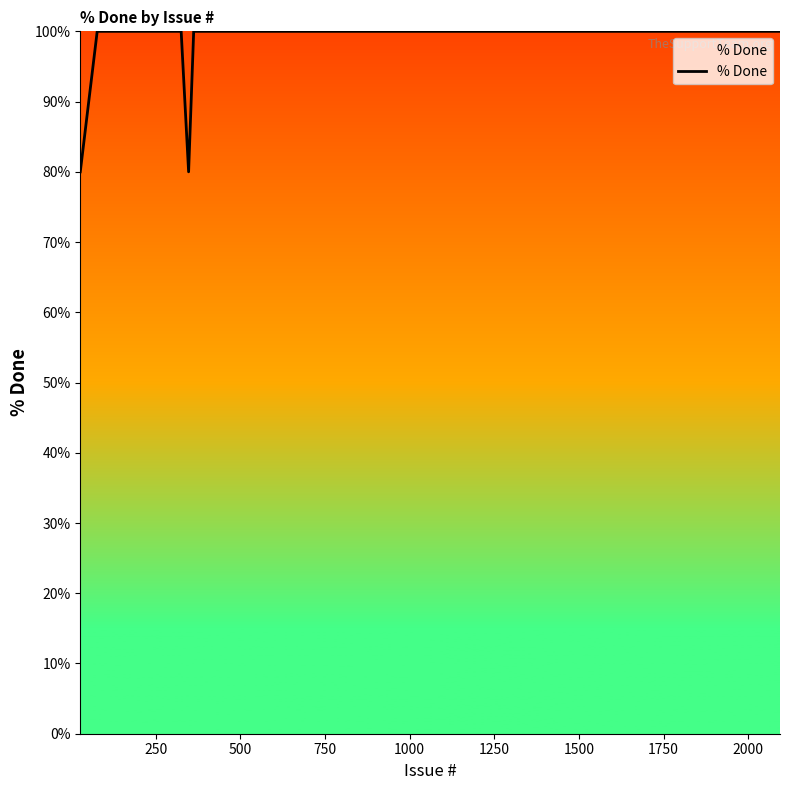

Does the chart display data point markers on the line(s)?

No